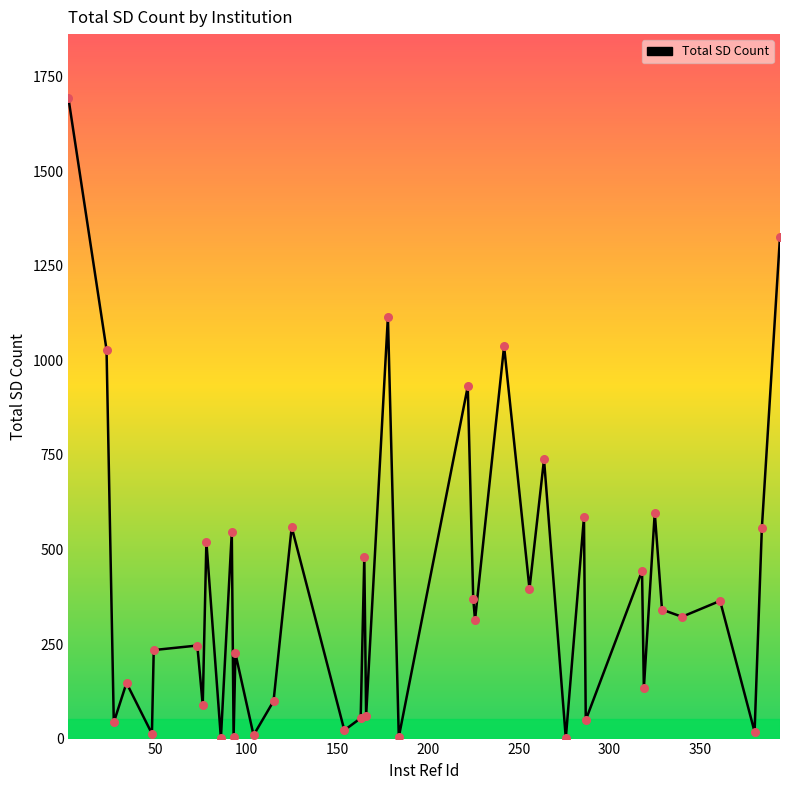

What is the greatest value displayed?

1693